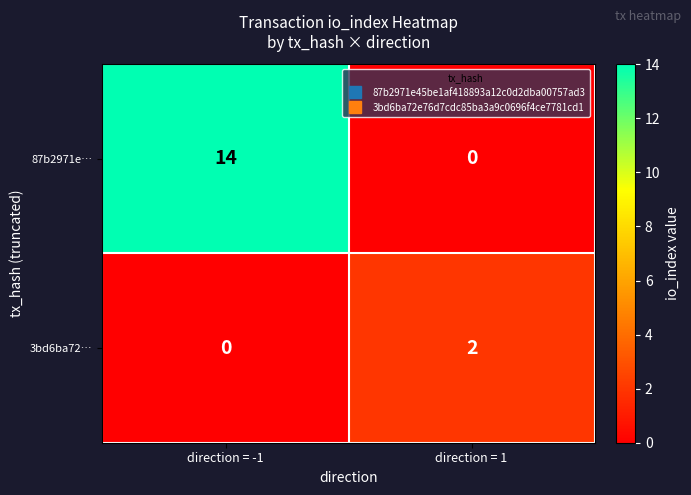

Reading right to left, what are all the values shown in this chart?

87b2971e…: direction = 1=0	direction = -1=14
3bd6ba72…: direction = 1=2	direction = -1=0